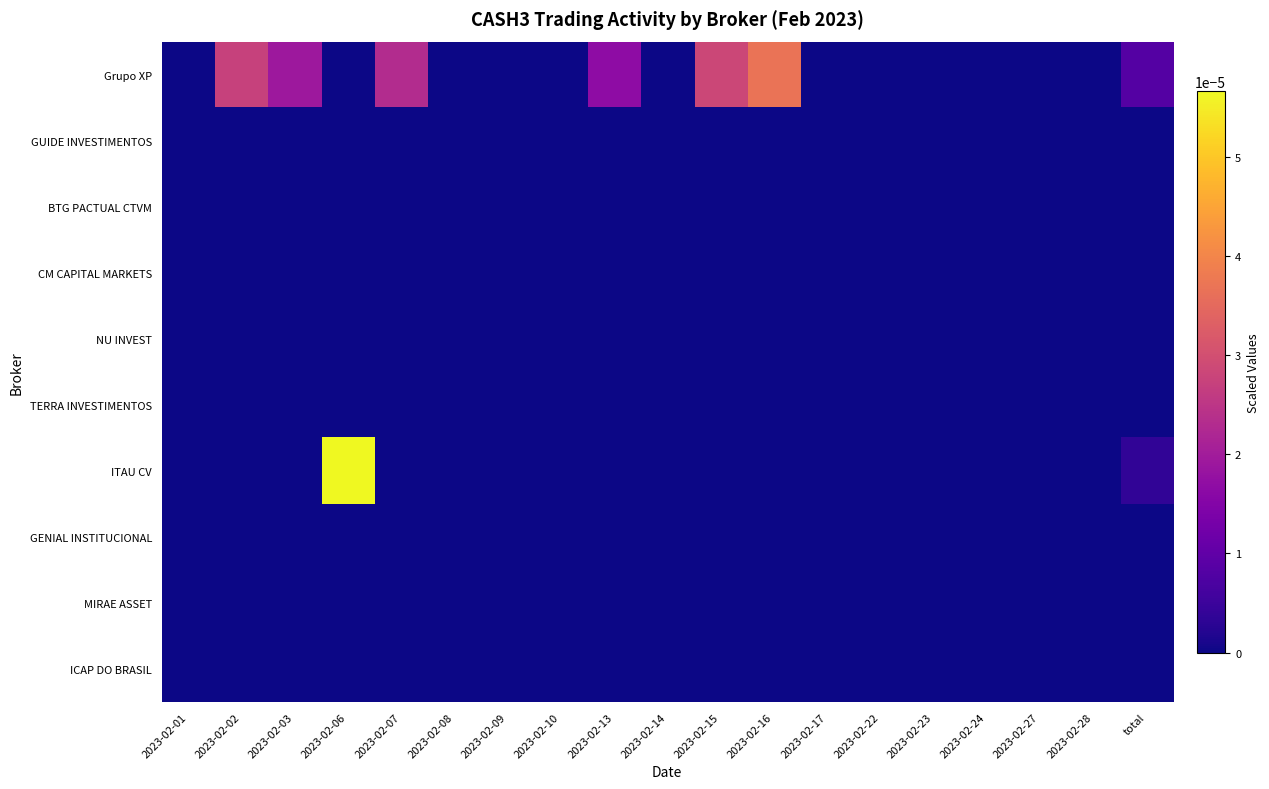

Reading left to right, what are all the values shown in this chart?

Grupo XP: 2023-02-01=0.0	2023-02-02=0.0	2023-02-03=0.0	2023-02-06=0.0	2023-02-07=0.0	2023-02-08=0.0	2023-02-09=0.0	2023-02-10=0.0	2023-02-13=0.0	2023-02-14=0.0	2023-02-15=0.0	2023-02-16=0.0	2023-02-17=0.0	2023-02-22=0.0	2023-02-23=0.0	2023-02-24=0.0	2023-02-27=0.0	2023-02-28=0.0	total=0.0
GUIDE INVESTIMENTOS: 2023-02-01=0.0	2023-02-02=0.0	2023-02-03=0.0	2023-02-06=0.0	2023-02-07=0.0	2023-02-08=0.0	2023-02-09=0.0	2023-02-10=0.0	2023-02-13=0.0	2023-02-14=0.0	2023-02-15=0.0	2023-02-16=0.0	2023-02-17=0.0	2023-02-22=0.0	2023-02-23=0.0	2023-02-24=0.0	2023-02-27=0.0	2023-02-28=0.0	total=0.0
BTG PACTUAL CTVM: 2023-02-01=0.0	2023-02-02=0.0	2023-02-03=0.0	2023-02-06=0.0	2023-02-07=0.0	2023-02-08=0.0	2023-02-09=0.0	2023-02-10=0.0	2023-02-13=0.0	2023-02-14=0.0	2023-02-15=0.0	2023-02-16=0.0	2023-02-17=0.0	2023-02-22=0.0	2023-02-23=0.0	2023-02-24=0.0	2023-02-27=0.0	2023-02-28=0.0	total=0.0
CM CAPITAL MARKETS: 2023-02-01=0.0	2023-02-02=0.0	2023-02-03=0.0	2023-02-06=0.0	2023-02-07=0.0	2023-02-08=0.0	2023-02-09=0.0	2023-02-10=0.0	2023-02-13=0.0	2023-02-14=0.0	2023-02-15=0.0	2023-02-16=0.0	2023-02-17=0.0	2023-02-22=0.0	2023-02-23=0.0	2023-02-24=0.0	2023-02-27=0.0	2023-02-28=0.0	total=0.0
NU INVEST: 2023-02-01=0.0	2023-02-02=0.0	2023-02-03=0.0	2023-02-06=0.0	2023-02-07=0.0	2023-02-08=0.0	2023-02-09=0.0	2023-02-10=0.0	2023-02-13=0.0	2023-02-14=0.0	2023-02-15=0.0	2023-02-16=0.0	2023-02-17=0.0	2023-02-22=0.0	2023-02-23=0.0	2023-02-24=0.0	2023-02-27=0.0	2023-02-28=0.0	total=0.0
TERRA INVESTIMENTOS: 2023-02-01=0.0	2023-02-02=0.0	2023-02-03=0.0	2023-02-06=0.0	2023-02-07=0.0	2023-02-08=0.0	2023-02-09=0.0	2023-02-10=0.0	2023-02-13=0.0	2023-02-14=0.0	2023-02-15=0.0	2023-02-16=0.0	2023-02-17=0.0	2023-02-22=0.0	2023-02-23=0.0	2023-02-24=0.0	2023-02-27=0.0	2023-02-28=0.0	total=0.0
ITAU CV: 2023-02-01=0.0	2023-02-02=0.0	2023-02-03=0.0	2023-02-06=0.0	2023-02-07=0.0	2023-02-08=0.0	2023-02-09=0.0	2023-02-10=0.0	2023-02-13=0.0	2023-02-14=0.0	2023-02-15=0.0	2023-02-16=0.0	2023-02-17=0.0	2023-02-22=0.0	2023-02-23=0.0	2023-02-24=0.0	2023-02-27=0.0	2023-02-28=0.0	total=0.0
GENIAL INSTITUCIONAL: 2023-02-01=0.0	2023-02-02=0.0	2023-02-03=0.0	2023-02-06=0.0	2023-02-07=0.0	2023-02-08=0.0	2023-02-09=0.0	2023-02-10=0.0	2023-02-13=0.0	2023-02-14=0.0	2023-02-15=0.0	2023-02-16=0.0	2023-02-17=0.0	2023-02-22=0.0	2023-02-23=0.0	2023-02-24=0.0	2023-02-27=0.0	2023-02-28=0.0	total=0.0
MIRAE ASSET: 2023-02-01=0.0	2023-02-02=0.0	2023-02-03=0.0	2023-02-06=0.0	2023-02-07=0.0	2023-02-08=0.0	2023-02-09=0.0	2023-02-10=0.0	2023-02-13=0.0	2023-02-14=0.0	2023-02-15=0.0	2023-02-16=0.0	2023-02-17=0.0	2023-02-22=0.0	2023-02-23=0.0	2023-02-24=0.0	2023-02-27=0.0	2023-02-28=0.0	total=0.0
ICAP DO BRASIL: 2023-02-01=0.0	2023-02-02=0.0	2023-02-03=0.0	2023-02-06=0.0	2023-02-07=0.0	2023-02-08=0.0	2023-02-09=0.0	2023-02-10=0.0	2023-02-13=0.0	2023-02-14=0.0	2023-02-15=0.0	2023-02-16=0.0	2023-02-17=0.0	2023-02-22=0.0	2023-02-23=0.0	2023-02-24=0.0	2023-02-27=0.0	2023-02-28=0.0	total=0.0